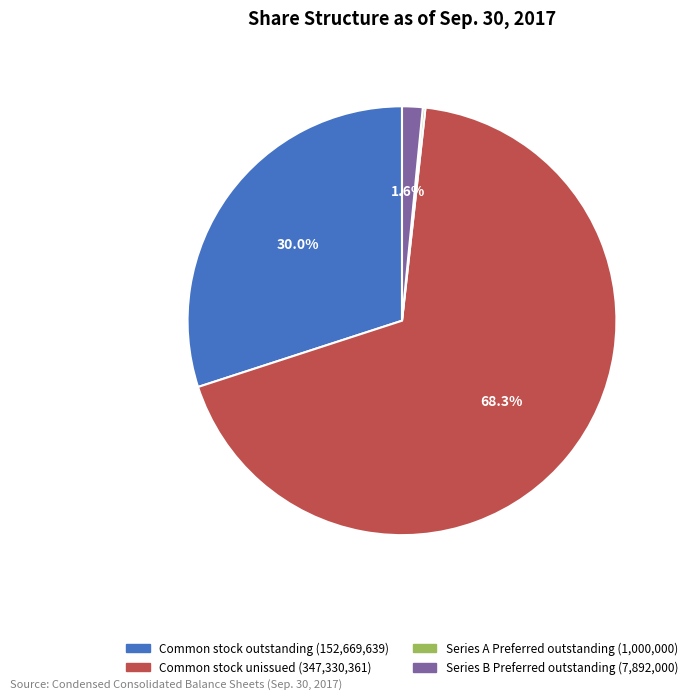

Does Common stock unissued (347,330,361) represent more than half of the total?

Yes